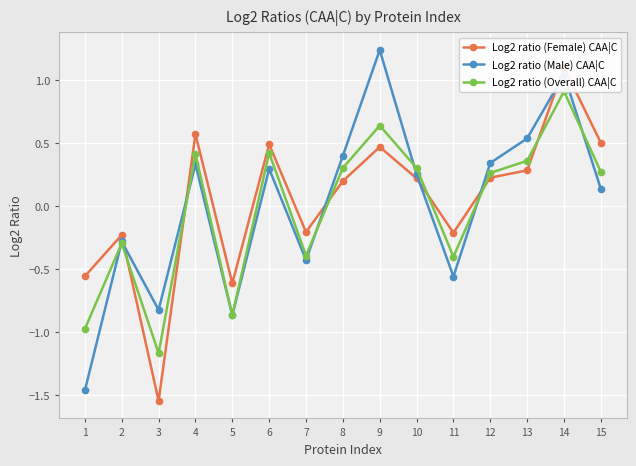

Which series ends up on top after the final intersection of Log2 ratio (Overall) CAA|C and Log2 ratio (Male) CAA|C?

Log2 ratio (Overall) CAA|C